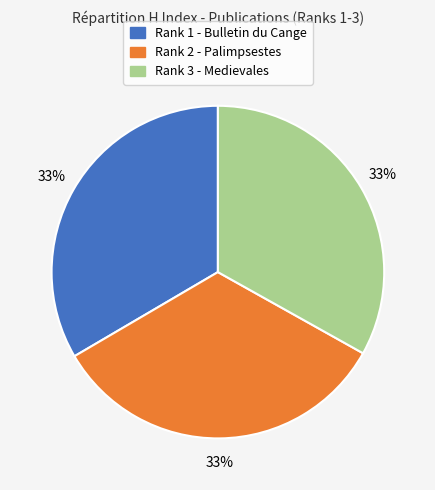

Does any single category account for the majority?

No